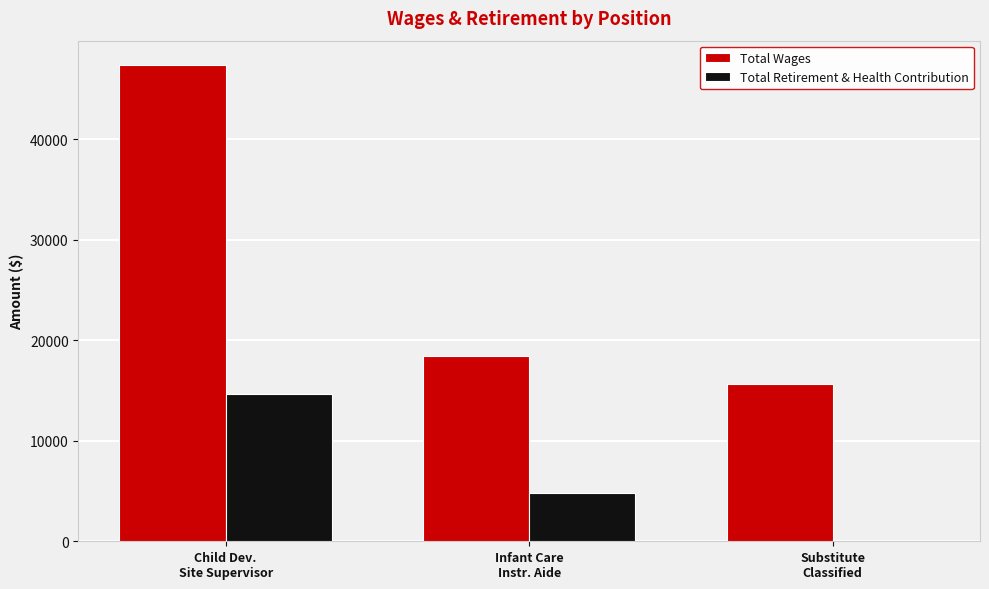

Which series has the widest spread of values?

Total Wages